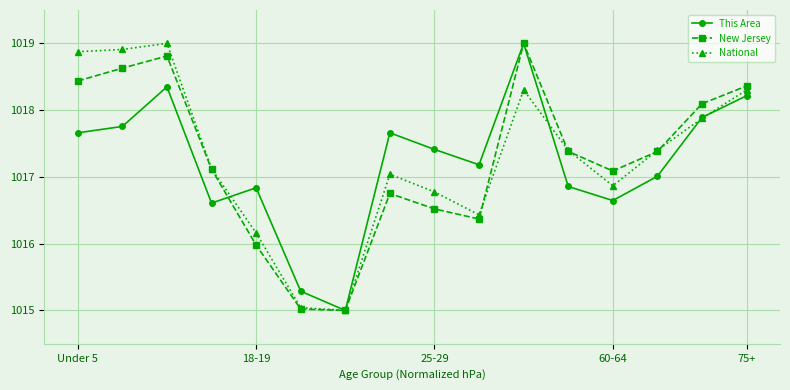

What is the highest value of the This Area series?

1019.0